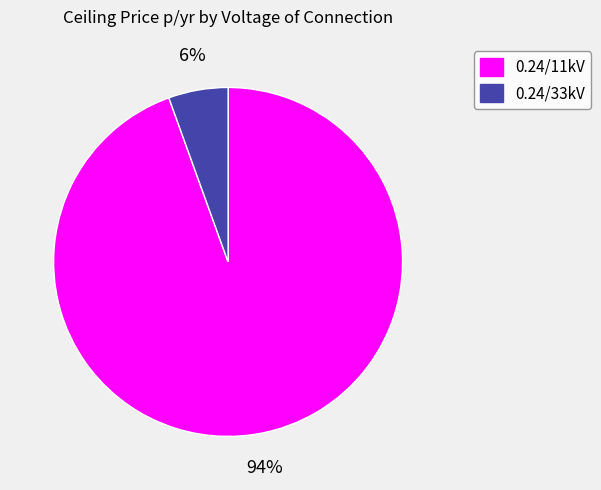

What is the smallest slice in the pie chart?

0.24/33kV